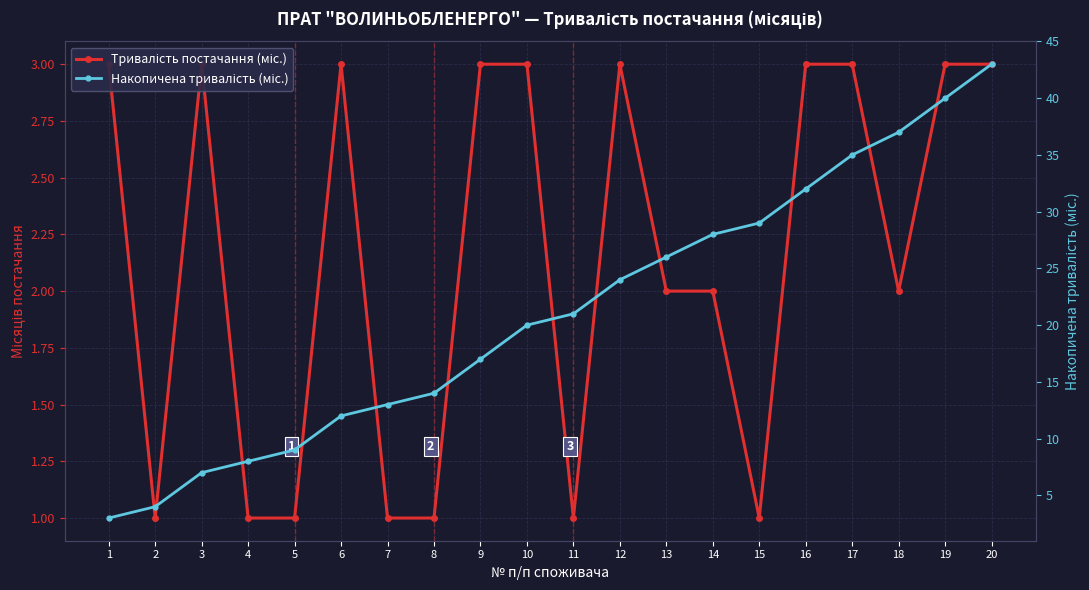

Reading left to right, transcribe all the data shown in this chart.

Тривалість постачання (міс.): 1=3	2=1	3=3	4=1	5=1	6=3	7=1	8=1	9=3	10=3	11=1	12=3	13=2	14=2	15=1	16=3	17=3	18=2	19=3	20=3
Накопичена тривалість (міс.): 1=3	2=4	3=7	4=8	5=9	6=12	7=13	8=14	9=17	10=20	11=21	12=24	13=26	14=28	15=29	16=32	17=35	18=37	19=40	20=43